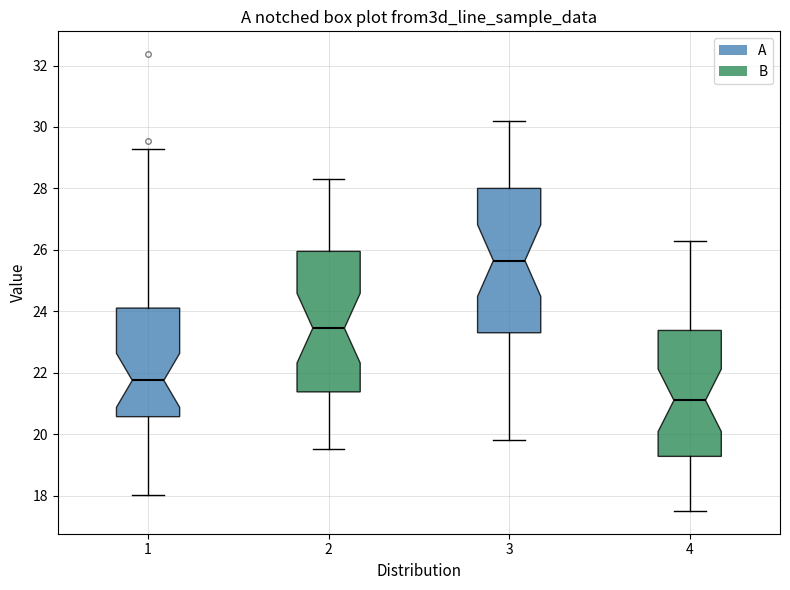

Reading left to right, transcribe this box plot: for each box, give where its median line is, the range the box spans, and where its two whiskers end, as read against the y-axis. The values are not printed on the chart, so give them approximately, as read against the axis.

1: median 21.8, box 20.6 to 24.2, whiskers 18.0 to 29.2
2: median 23.4, box 21.4 to 26.0, whiskers 19.6 to 28.4
3: median 25.6, box 23.4 to 28.0, whiskers 19.8 to 30.2
4: median 21.2, box 19.2 to 23.4, whiskers 17.6 to 26.4